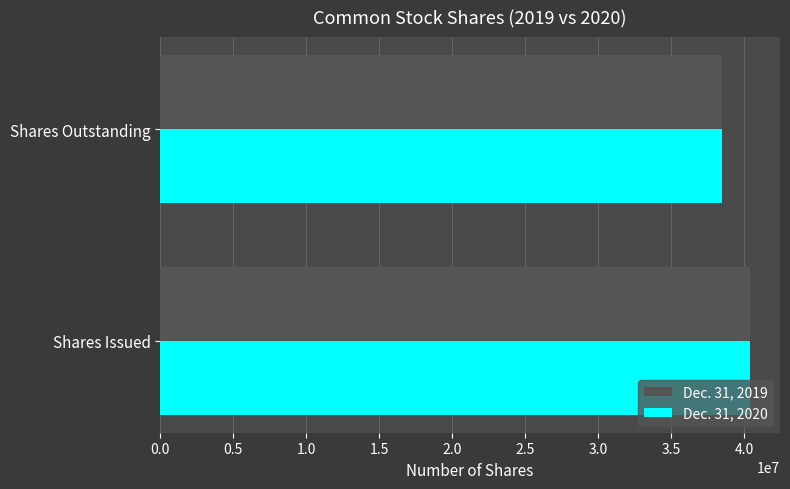

What are all the series names shown in the legend?

Dec. 31, 2019, Dec. 31, 2020